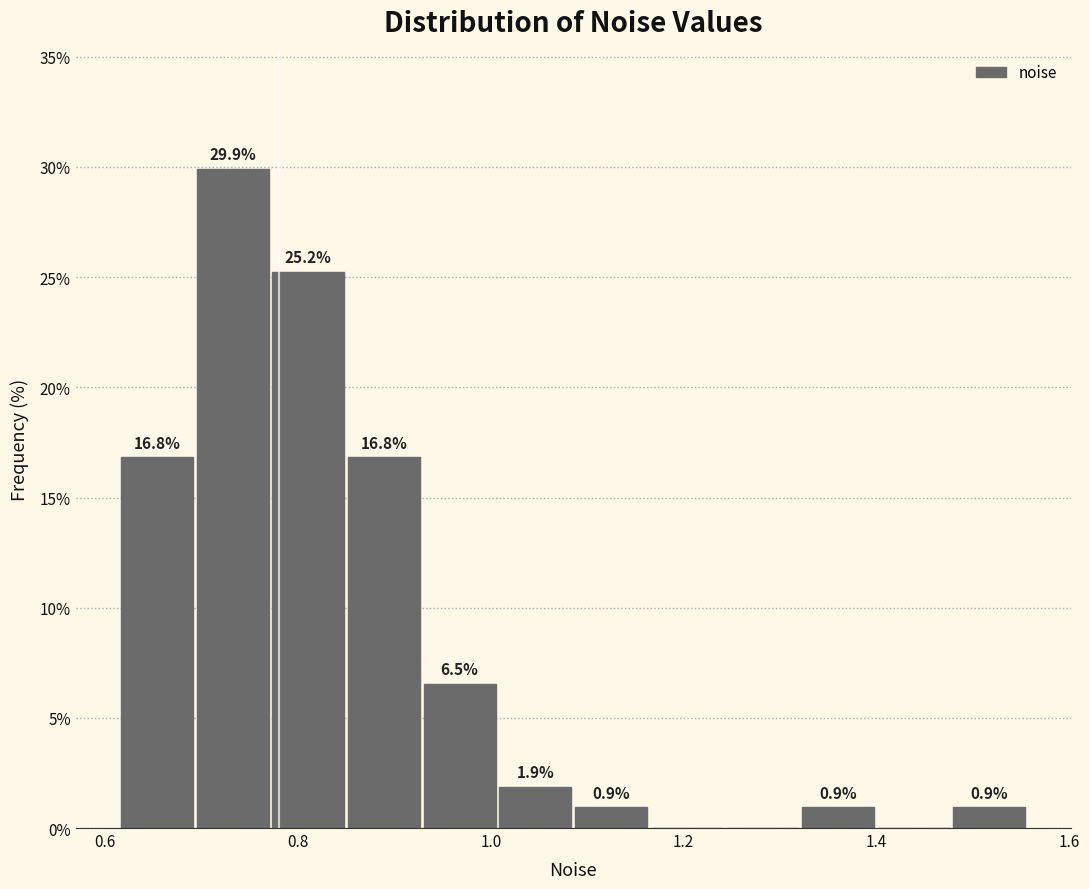

Around what value on the x-axis is the tallest bar? Give the approximate position of its centre, as read against the axis.

0.74